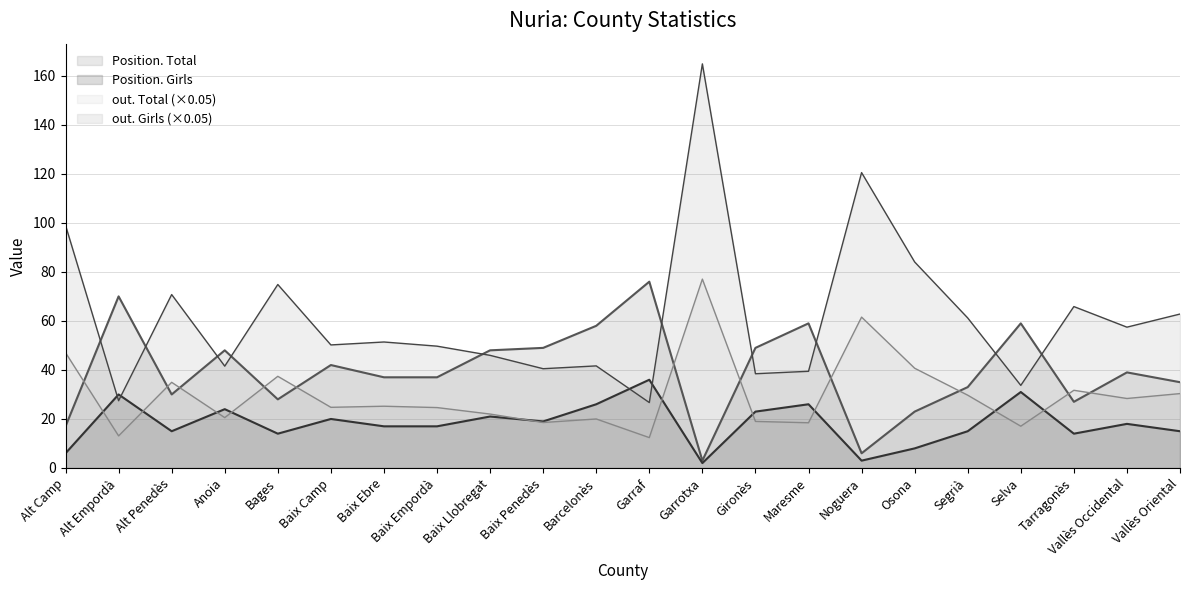

Reading right to left, list all the values displayed in this chart.

Position. Total: Vallès Oriental=35.0	Vallès Occidental=39.0	Tarragonès=27.0	Selva=59.0	Segrià=33.0	Osona=23.0	Noguera=6.0	Maresme=59.0	Gironès=49.0	Garrotxa=3.0	Garraf=76.0	Barcelonès=58.0	Baix Penedès=49.0	Baix Llobregat=48.0	Baix Empordà=37.0	Baix Ebre=37.0	Baix Camp=42.0	Bages=28.0	Anoia=48.0	Alt Penedès=30.0	Alt Empordà=70.0	Alt Camp=17.0
Position. Girls: Vallès Oriental=15.0	Vallès Occidental=18.0	Tarragonès=14.0	Selva=31.0	Segrià=15.0	Osona=8.0	Noguera=3.0	Maresme=26.0	Gironès=23.0	Garrotxa=2.0	Garraf=36.0	Barcelonès=26.0	Baix Penedès=19.0	Baix Llobregat=21.0	Baix Empordà=17.0	Baix Ebre=17.0	Baix Camp=20.0	Bages=14.0	Anoia=24.0	Alt Penedès=15.0	Alt Empordà=30.0	Alt Camp=6.0
out. Total: Vallès Oriental=30.4	Vallès Occidental=28.4	Tarragonès=31.7	Selva=17.1	Segrià=29.7	Osona=40.7	Noguera=61.6	Maresme=18.4	Gironès=19.0	Garrotxa=77.1	Garraf=12.4	Barcelonès=20.0	Baix Penedès=18.6	Baix Llobregat=22.0	Baix Empordà=24.7	Baix Ebre=25.2	Baix Camp=24.8	Bages=37.4	Anoia=20.6	Alt Penedès=35.0	Alt Empordà=13.1	Alt Camp=47.1
out. Girls: Vallès Oriental=62.8	Vallès Occidental=57.5	Tarragonès=65.9	Selva=33.7	Segrià=61.2	Osona=84.1	Noguera=120.5	Maresme=39.5	Gironès=38.5	Garrotxa=164.9	Garraf=26.7	Barcelonès=41.7	Baix Penedès=40.5	Baix Llobregat=46.0	Baix Empordà=49.7	Baix Ebre=51.4	Baix Camp=50.2	Bages=74.9	Anoia=41.6	Alt Penedès=70.8	Alt Empordà=27.5	Alt Camp=99.0